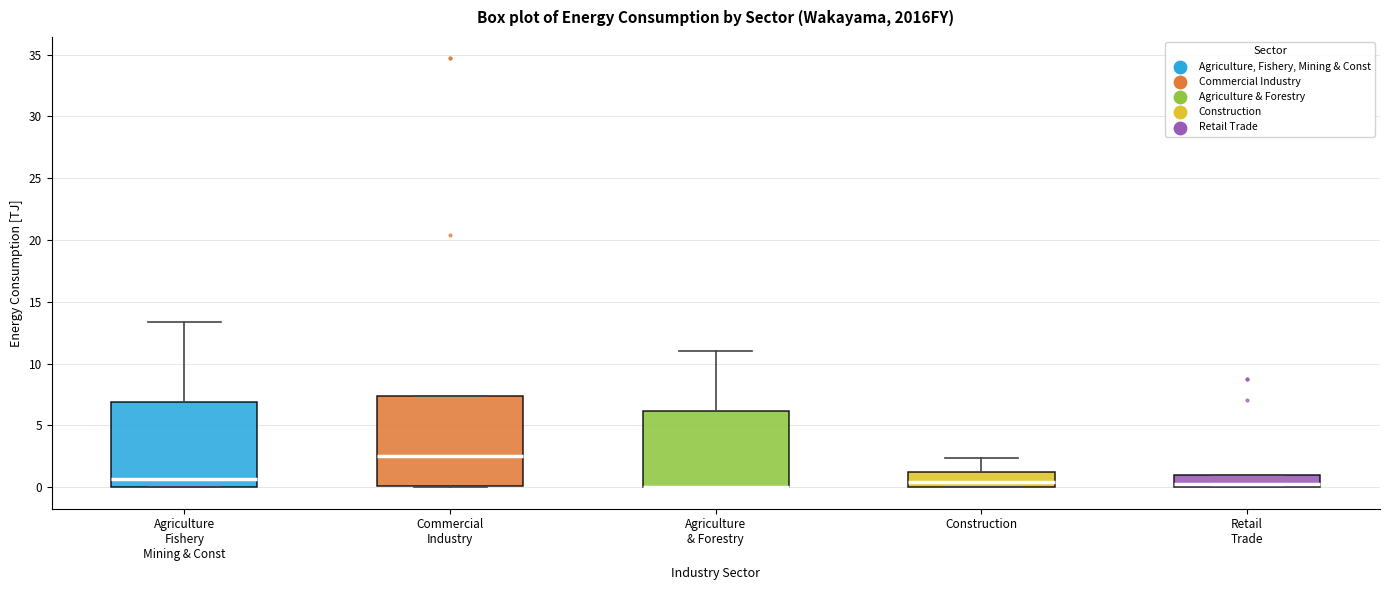

Reading left to right, transcribe this box plot: for each box, give where its median line is, the range the box spans, and where its two whiskers end, as read against the y-axis. The values are not printed on the chart, so give them approximately, as read against the axis.

Agriculture Fishery Mining & Const: median 0.5, box 0.0 to 7.0, whiskers 0.0 to 13.5
Commercial Industry: median 2.5, box 0.0 to 7.5, whiskers 0.0 to 7.5
Agriculture & Forestry: median 0.0 (drawn on the box's lower edge), box 0.0 to 6.0, whiskers 0.0 to 11.0
Construction: median 0.5, box 0.0 to 1.0, whiskers 0.0 to 2.5
Retail Trade: median 0.5, box 0.0 to 1.0, whiskers 0.0 to 1.0